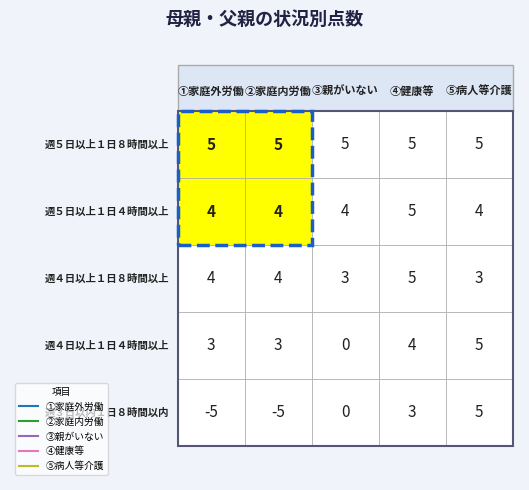

Is it true that ⑤病人等介護 equals 5 at 4?

True